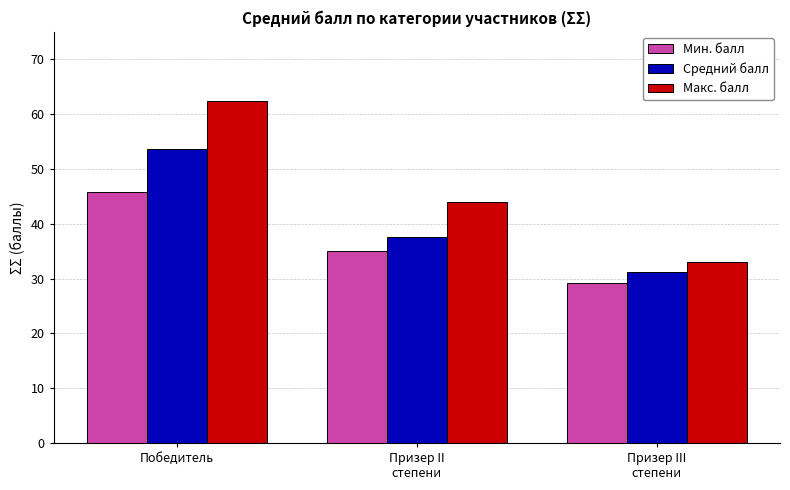

What is the maximum value shown in the chart?

62.4